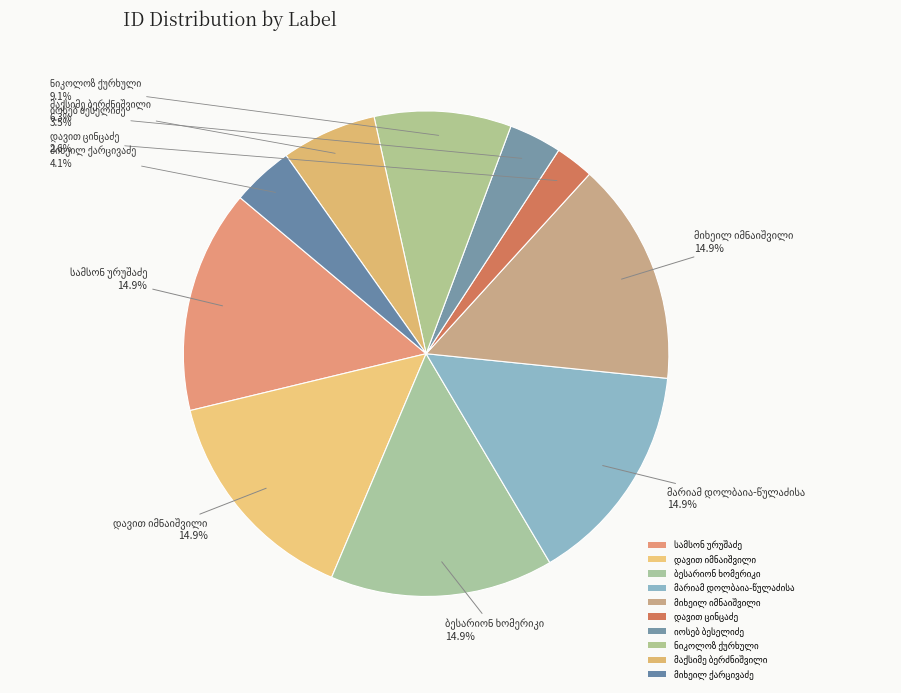

What is the smallest slice in the pie chart?

დავით ცინცაძე